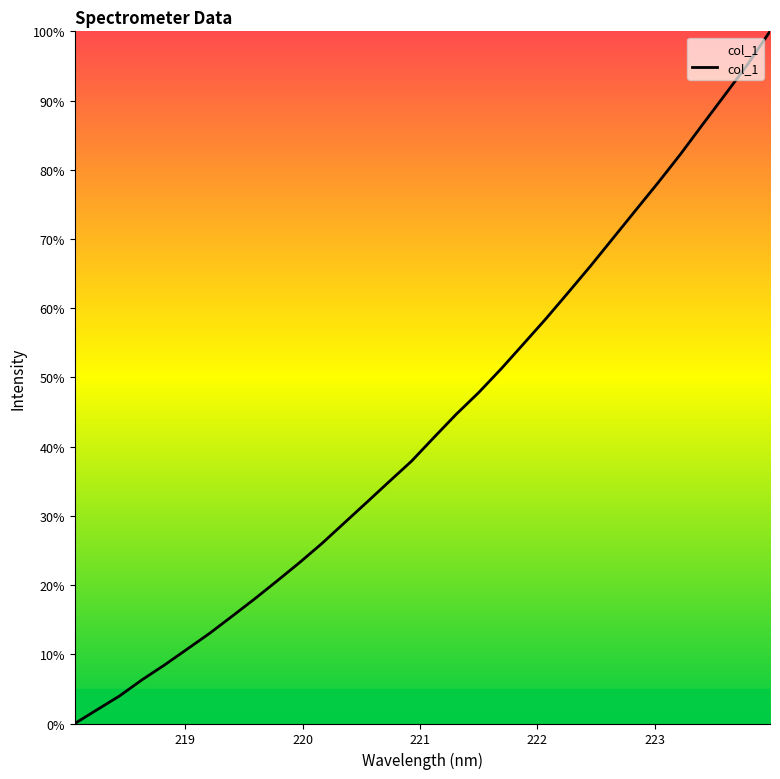

What is the greatest value displayed?

100.0